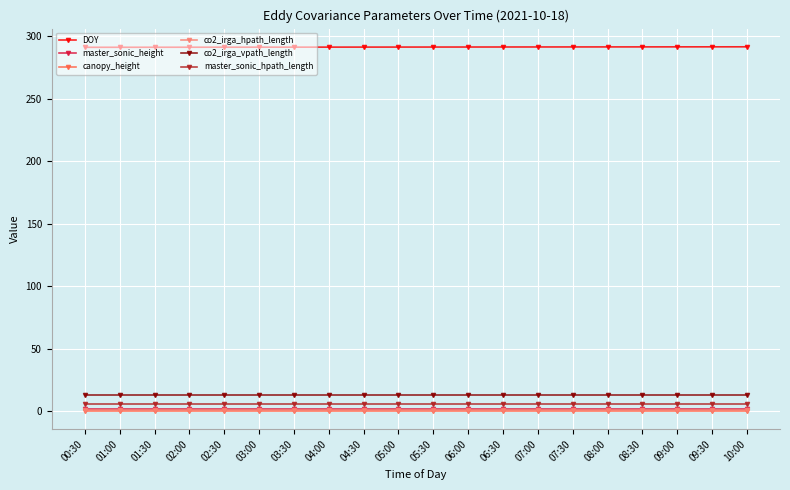

What is the label of the 16th point from the left?

08:00